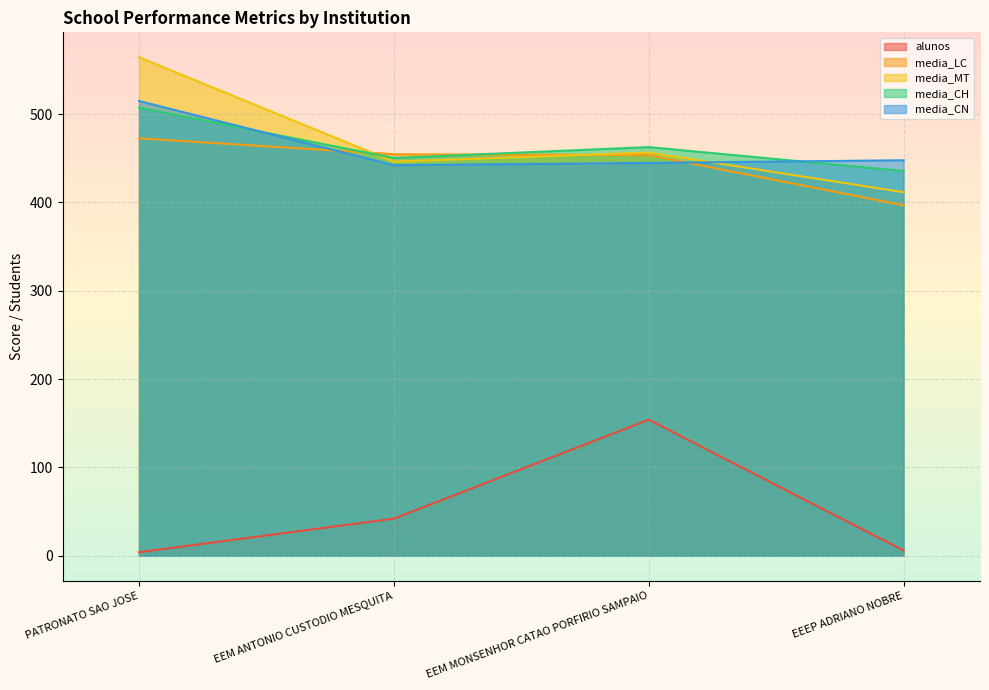

What is the greatest value displayed?

564.2